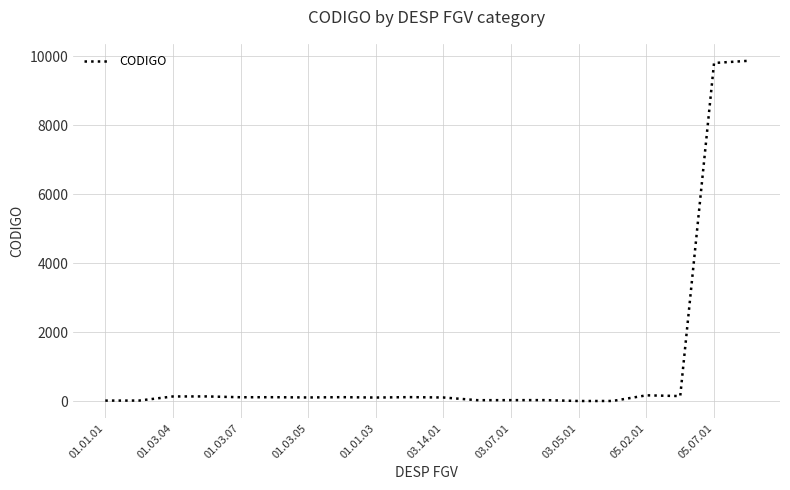

How many lines are shown in the chart?

1